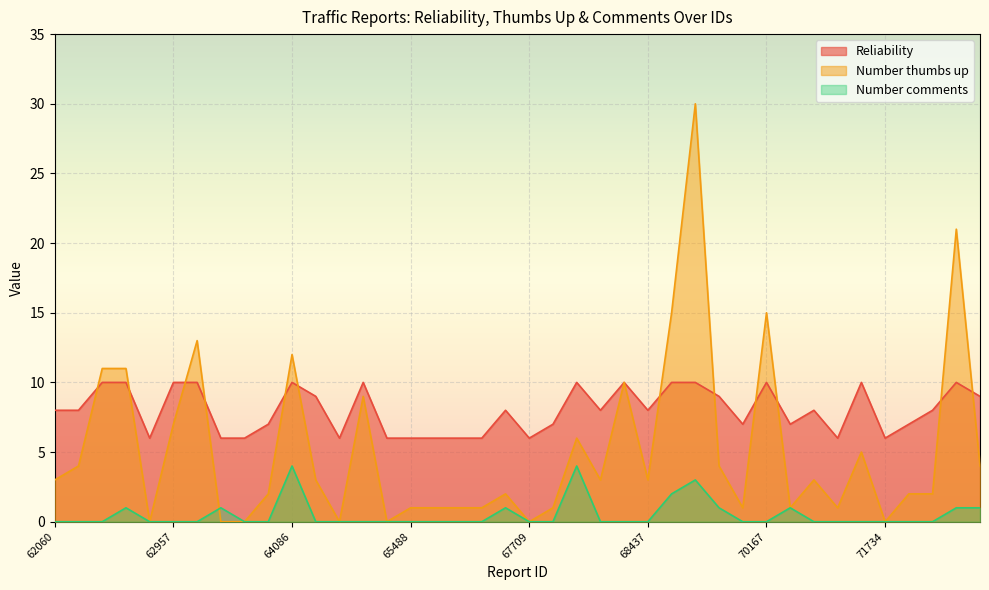

Which category has the lowest value in the Number comments series?

62060